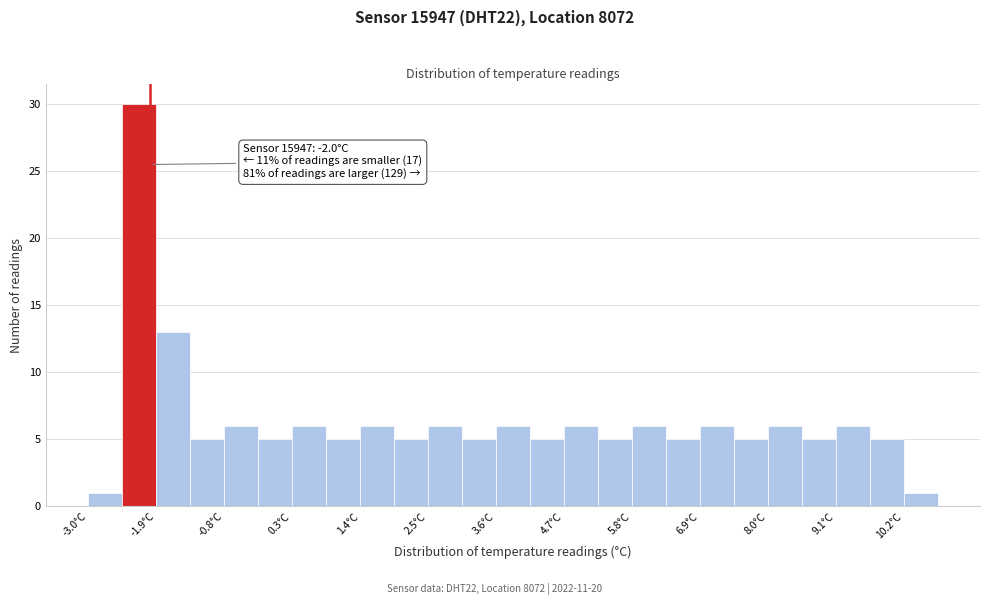

Read against the x-axis, roughly where is the centre of the tallest bar?

-2.2